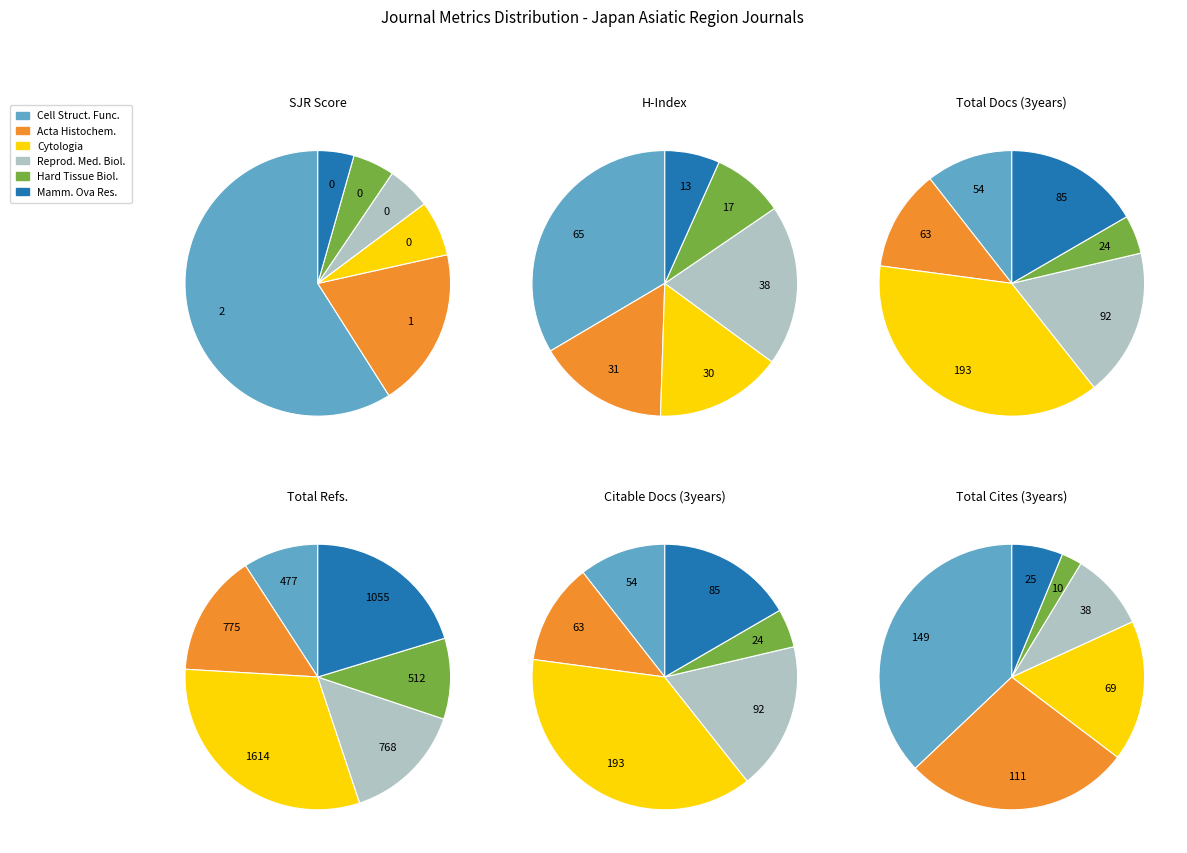

Is there any slice that represents more than half of the pie?

Yes